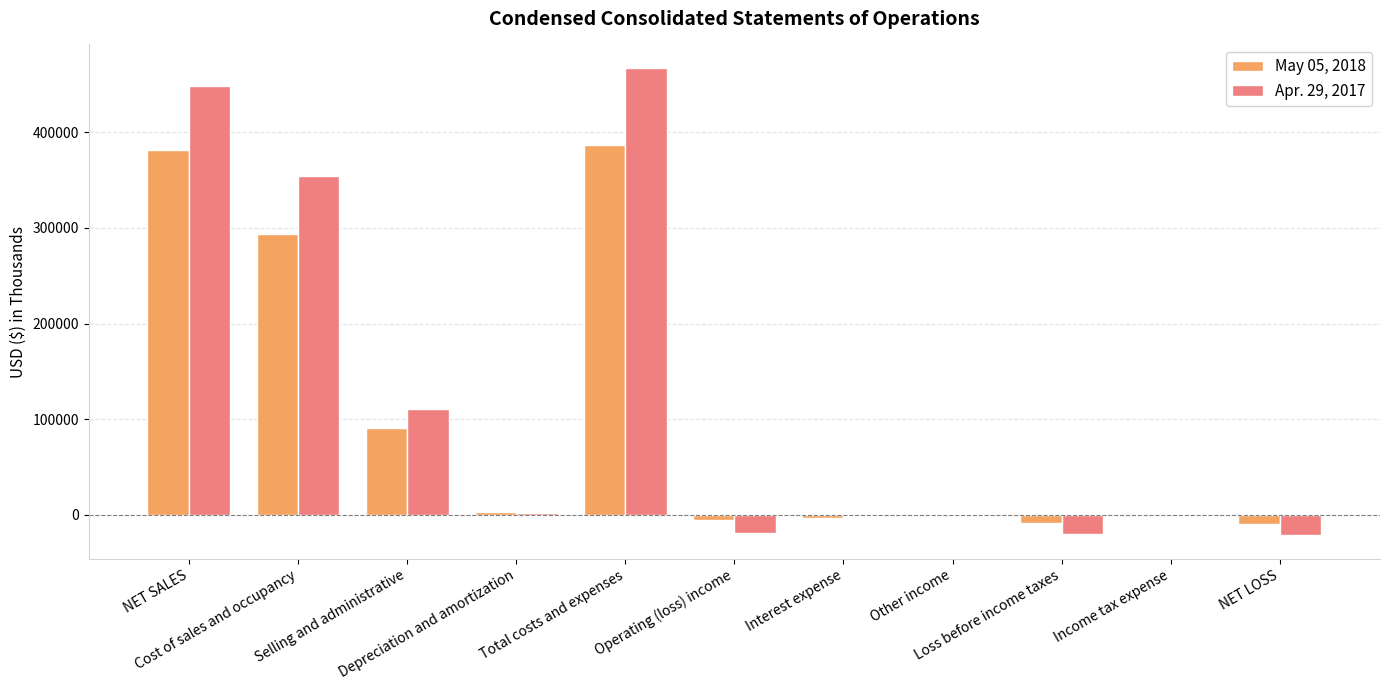

Where does the May 05, 2018 series first go above 100?

NET SALES